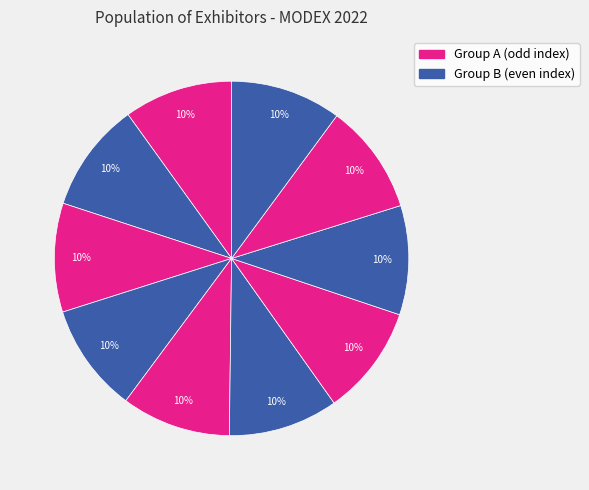

How many slices are in this pie chart?

10